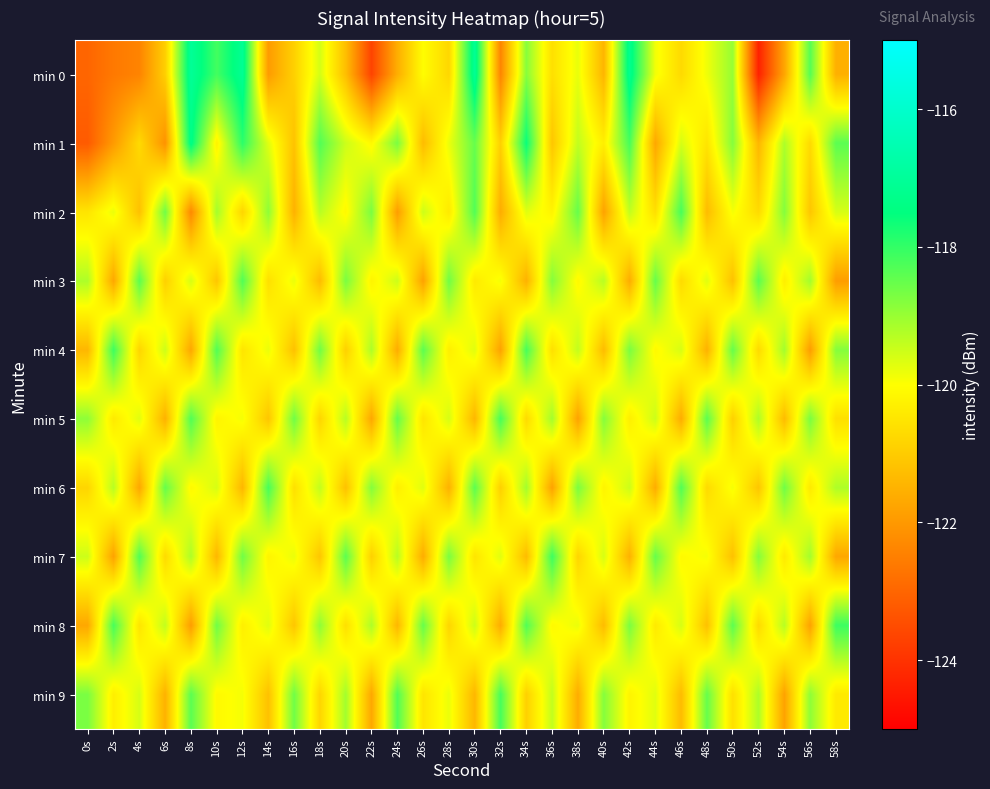

How many data points does each series have?

30